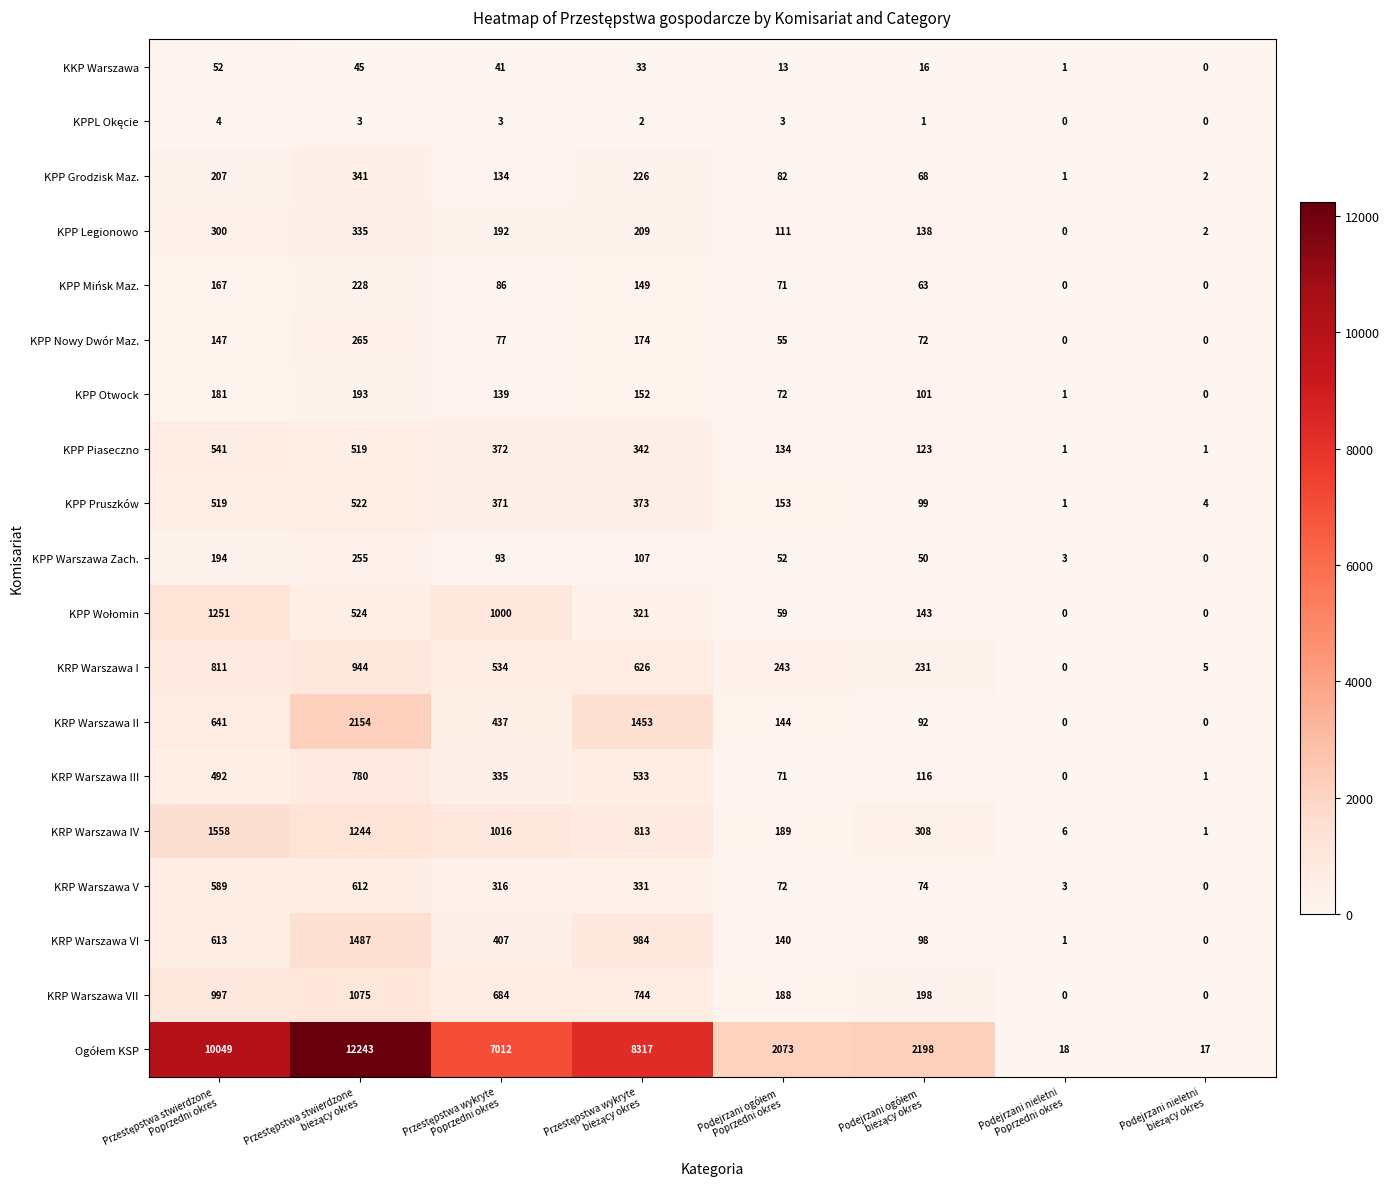

What is the difference between the second highest and second lowest values in the KRP Warszawa VII series?

997